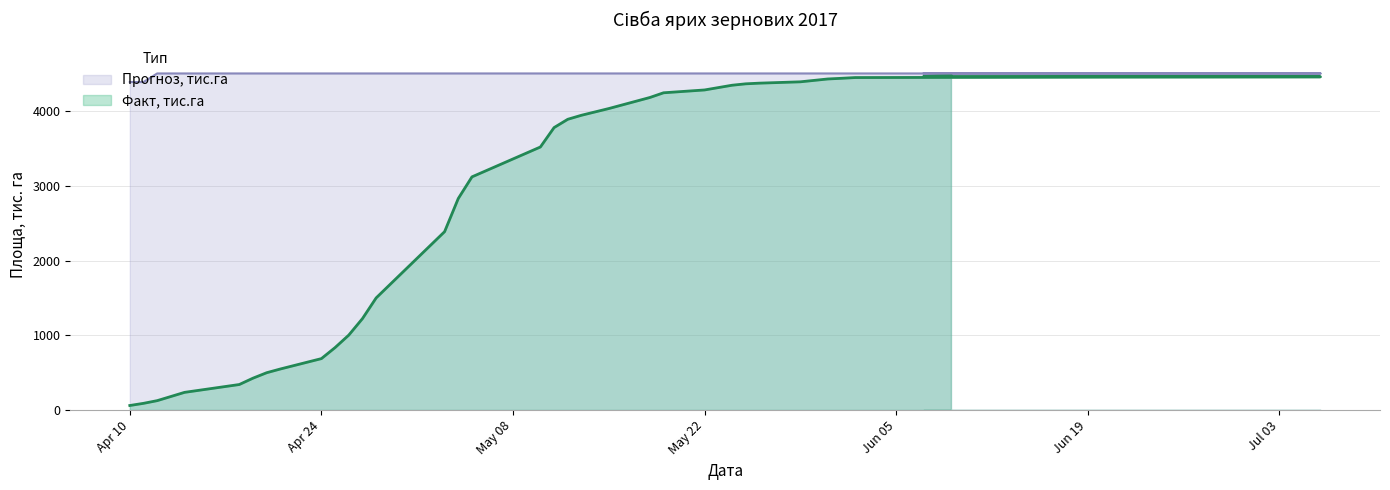

What is the difference between the second highest and minimum values in the Прогноз, тис.га series?

115